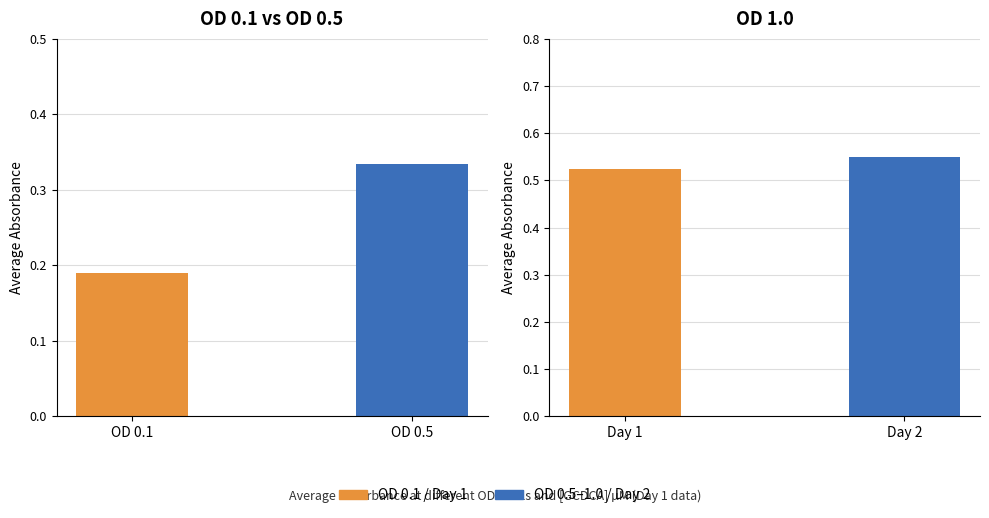

The value of OD 0.5 at 80 is 0.6. True or false?

False